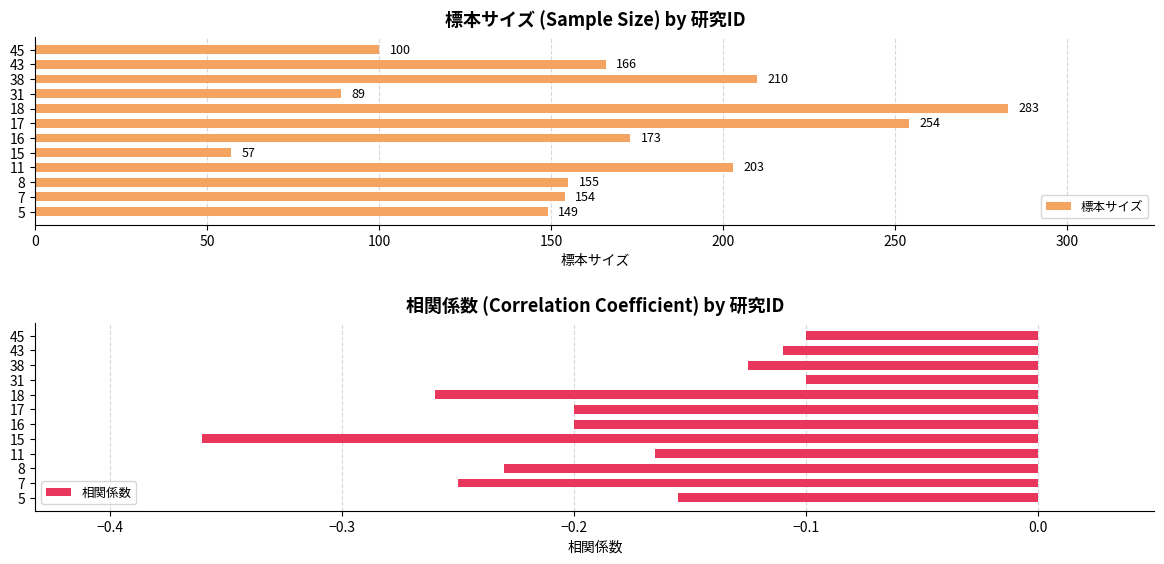

What is the value of the 標本サイズ bar at the 3rd from the left?

155.0